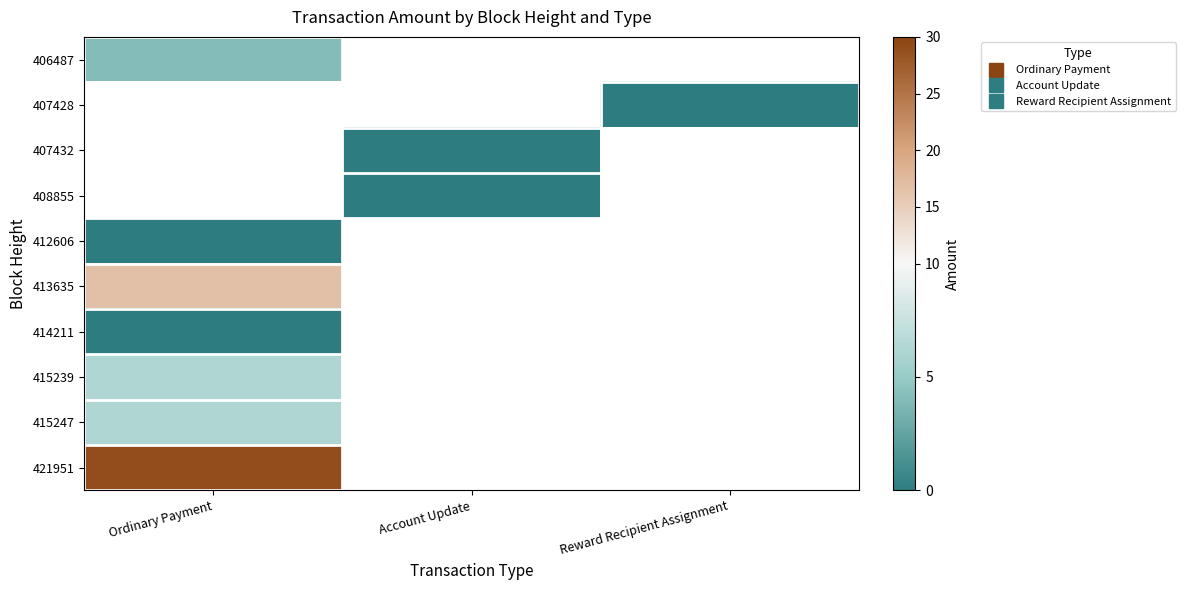

What is the lowest value of the 413635 series?

16.6